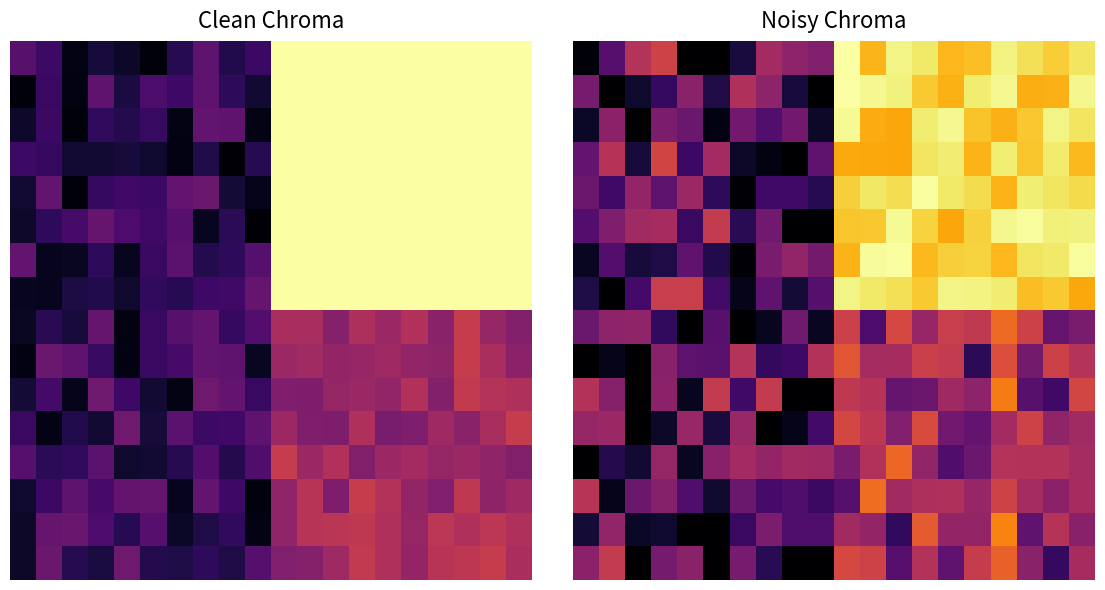

What is the spread (max minus min) of values at 12?

0.8